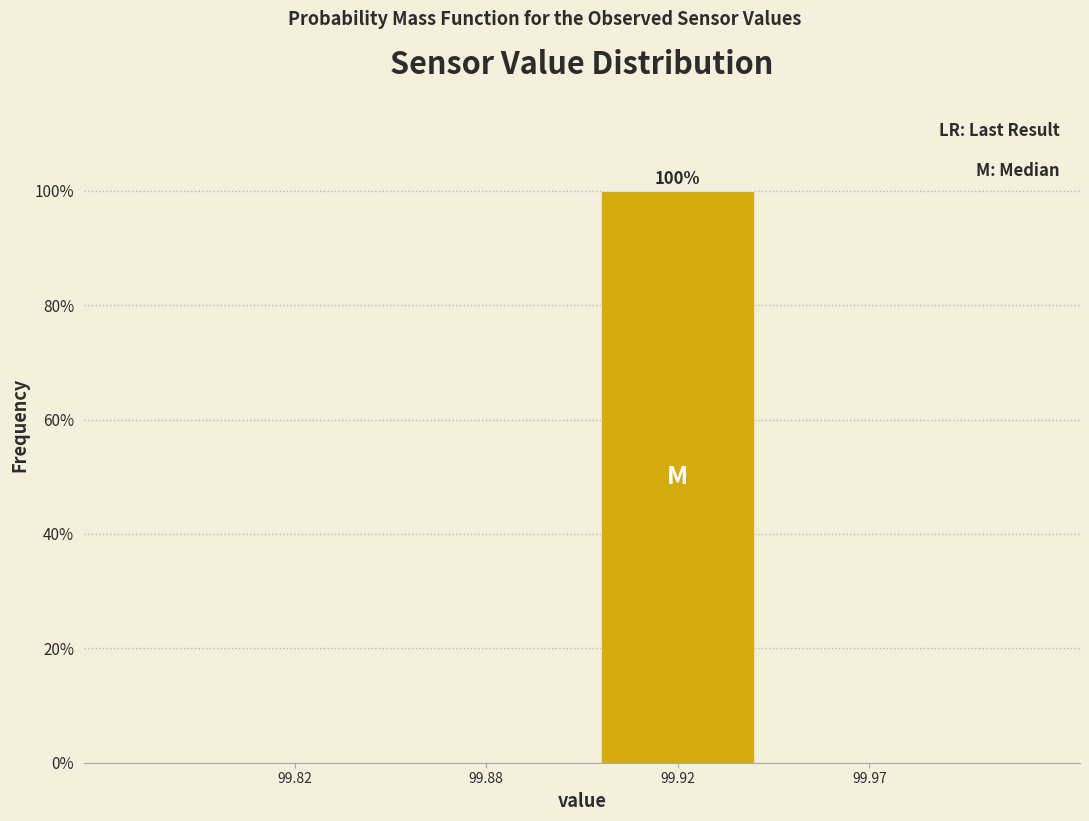

Reading left to right, what are all the values shown in this chart?

99.82=0	99.88=0	99.92=100	99.97=0